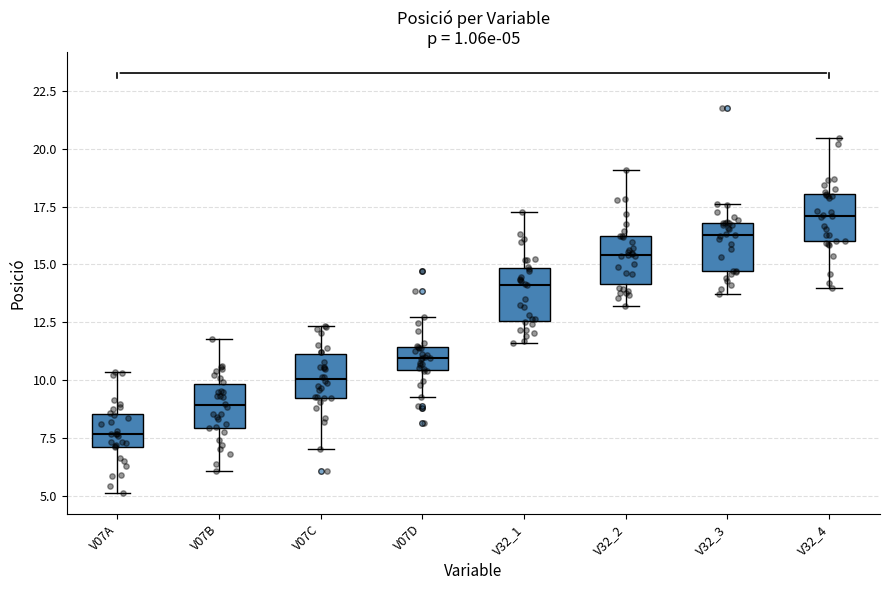

Which box has the highest median line?

V32_4